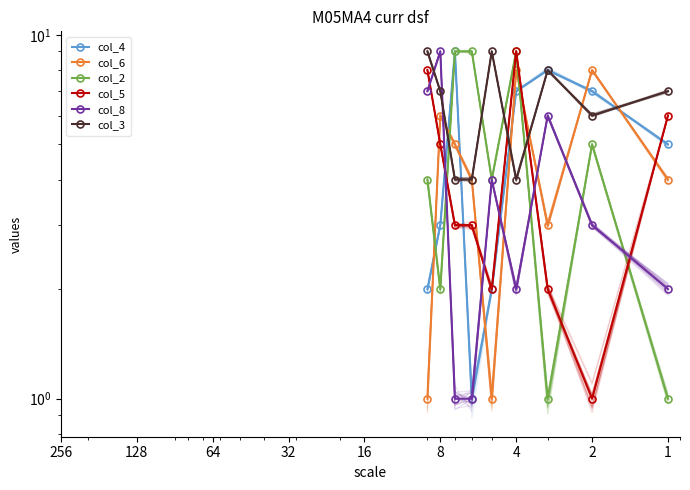

The col_8 series shows 3 at 8. True or false?

False